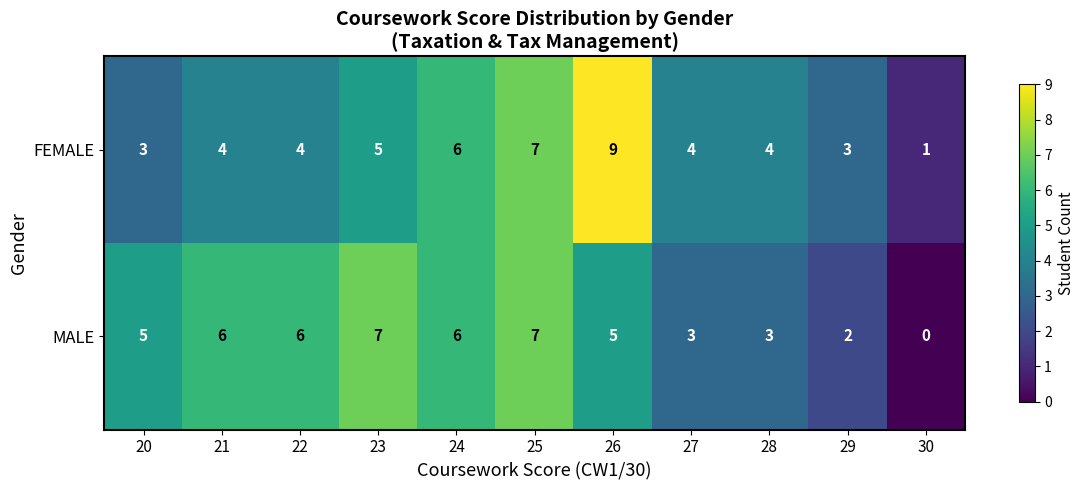

The value of MALE at 28 is 3. True or false?

True